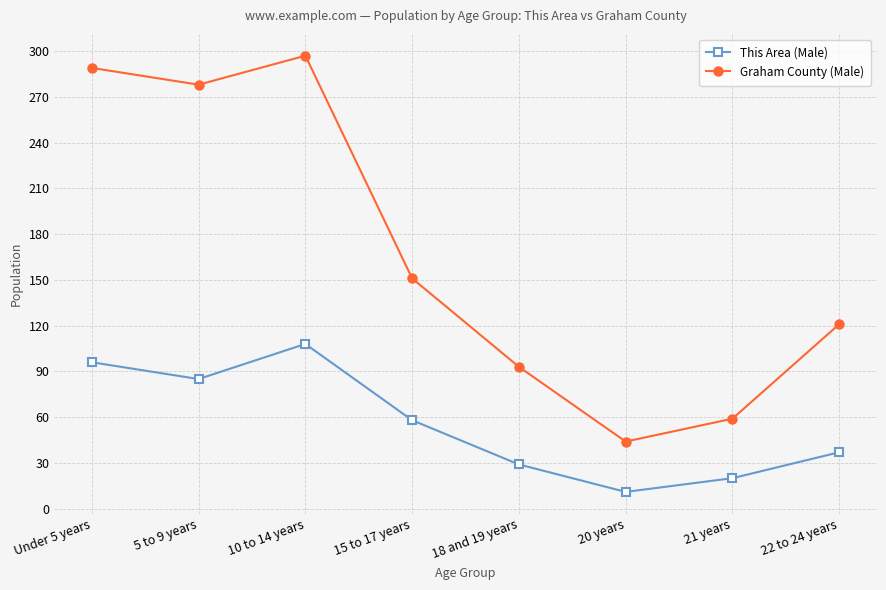

Which series has the widest spread of values?

Graham County (Male)